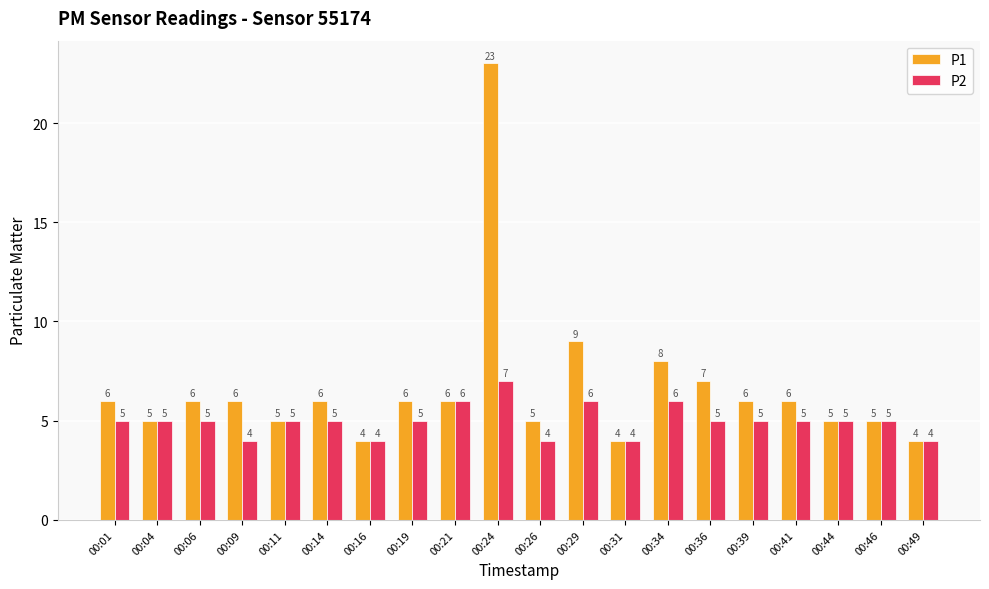

What is the total value across all series at 00:31?

8